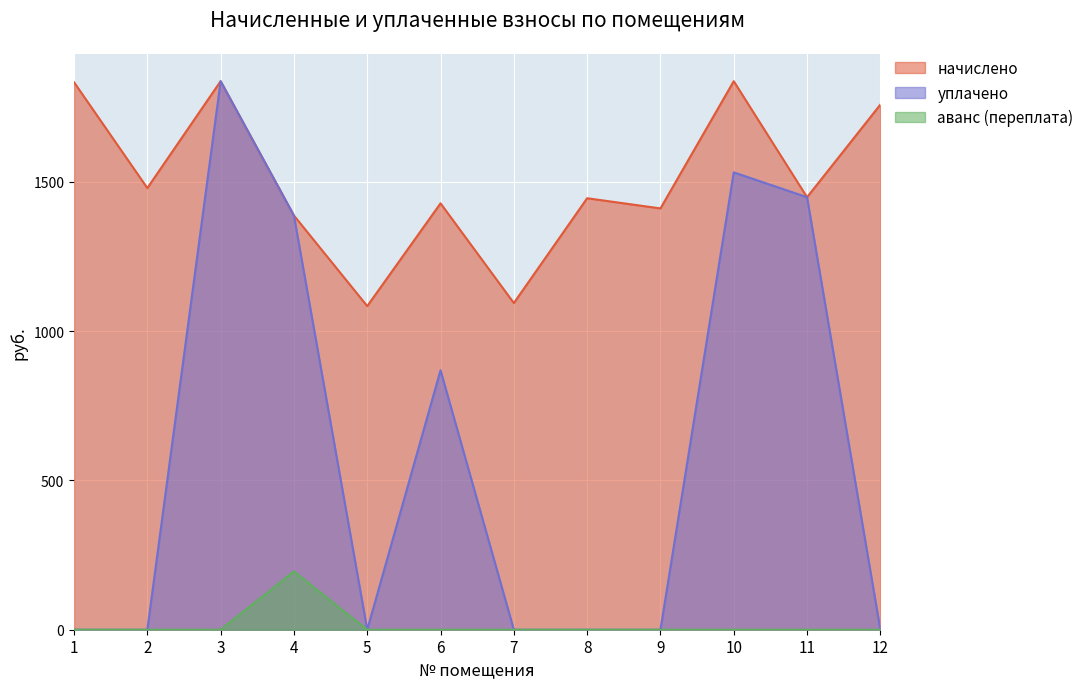

How many lines are shown in the chart?

3